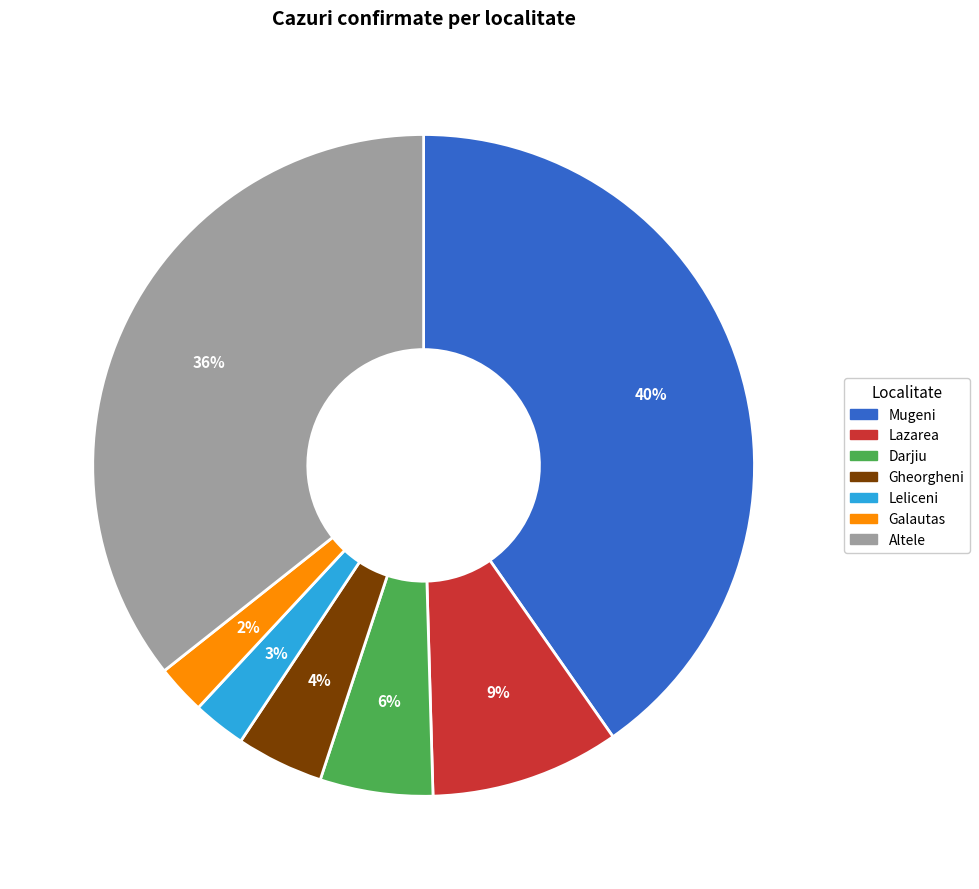

Is there a majority slice in this chart?

No